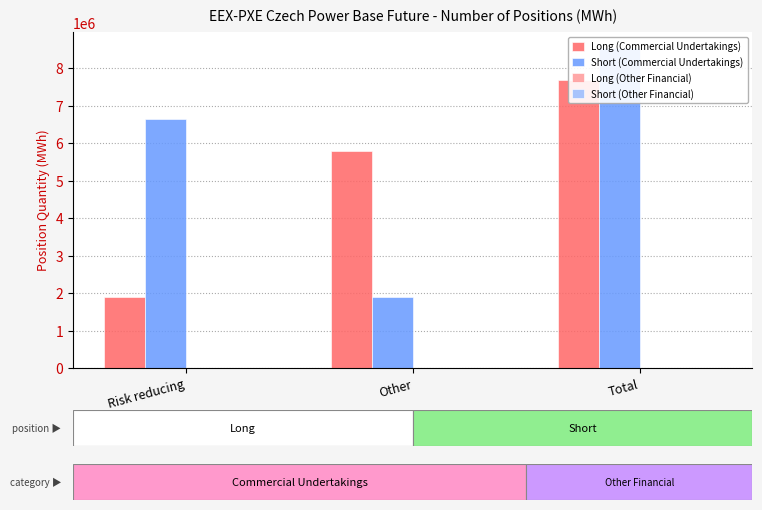

List the labels in order of Long (Commercial Undertakings) value, largest first.

Total, Other, Risk reducing